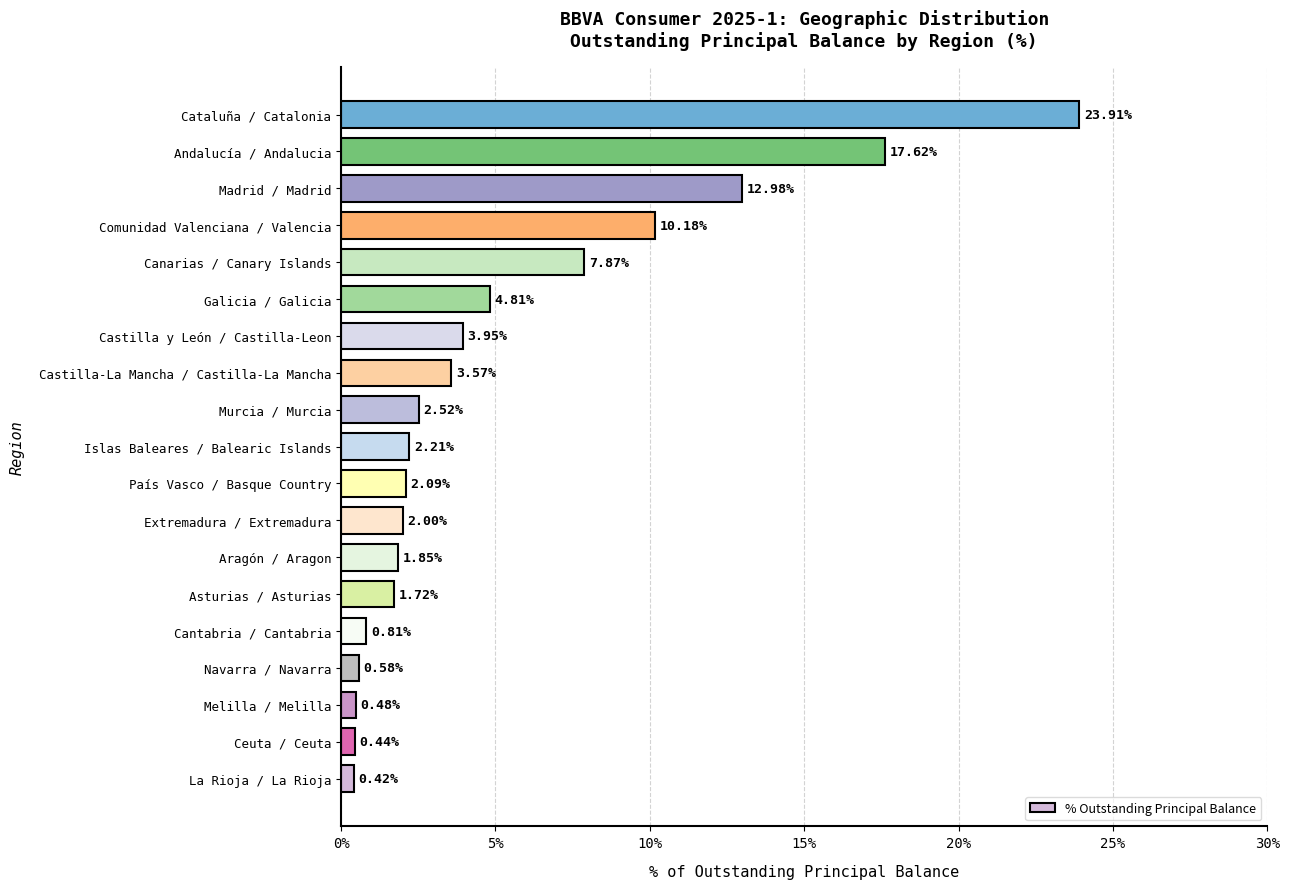

Which category has the lowest value across all series?

La Rioja / La Rioja